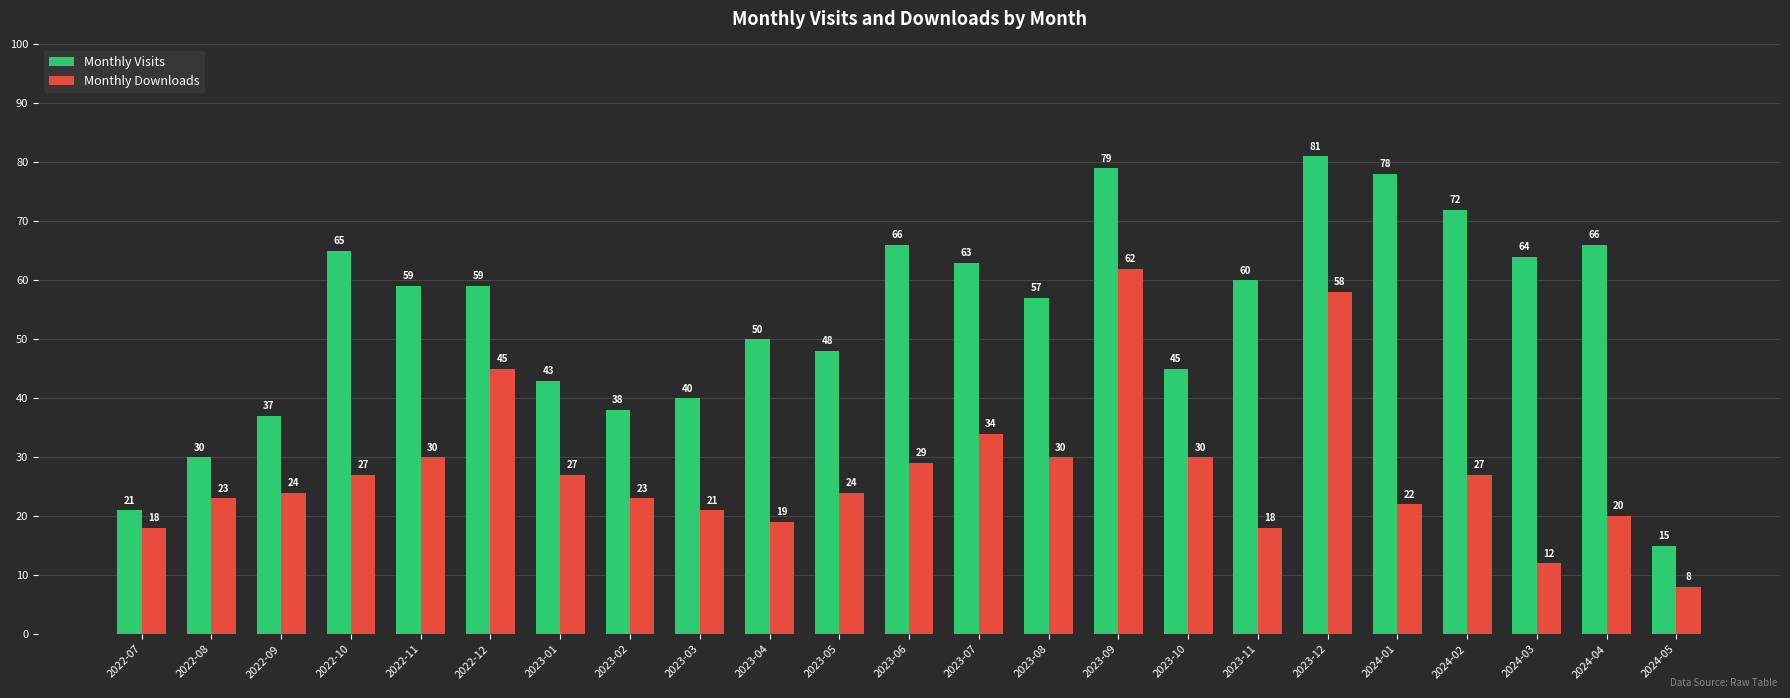

At which label is Monthly Downloads closest to 35?

2023-07